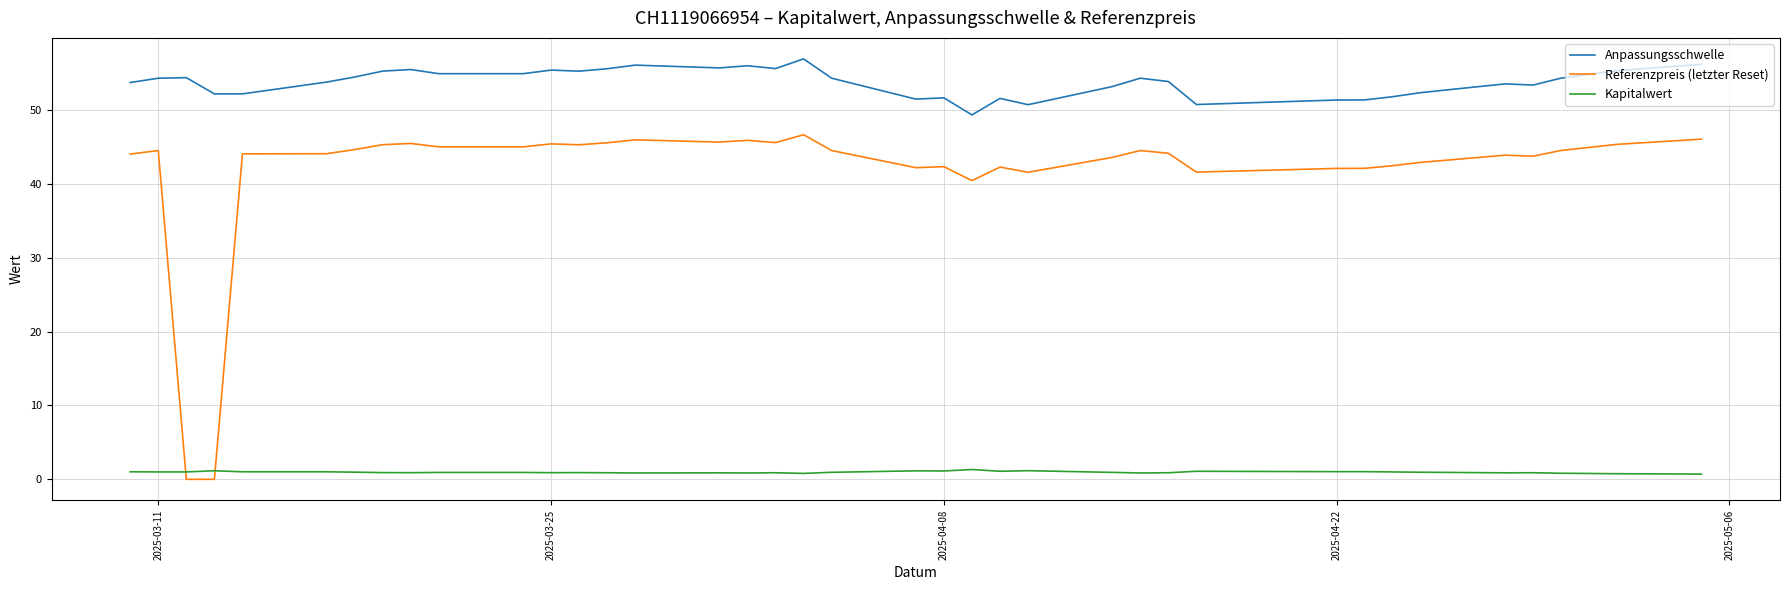

Which series has the widest spread of values?

Referenzpreis (letzter Reset)